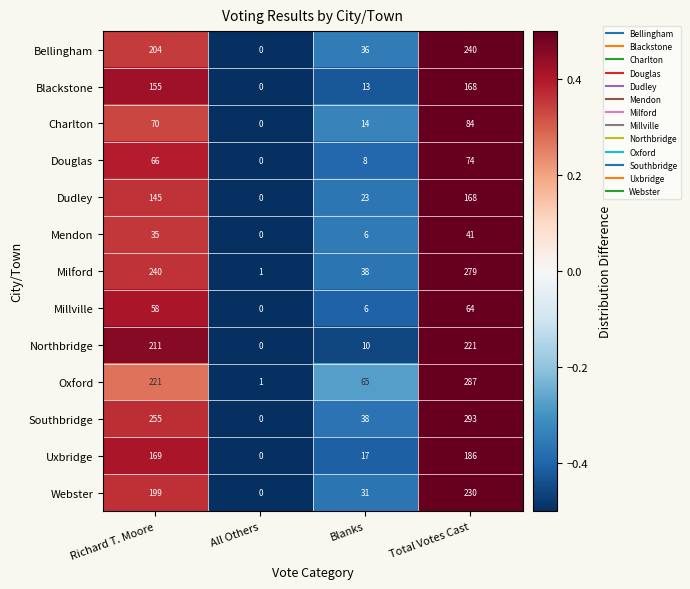

Count the number of categories in the chart.

4